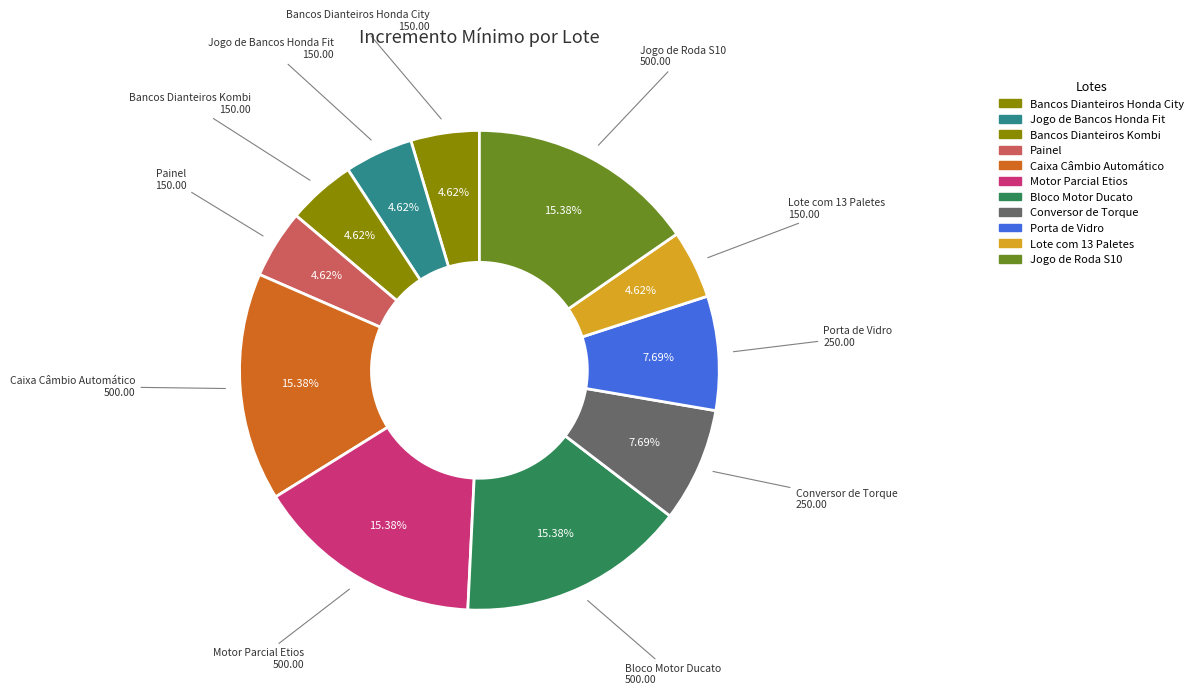

What percentage is NOT represented by Bancos Dianteiros Honda City?

95.4%